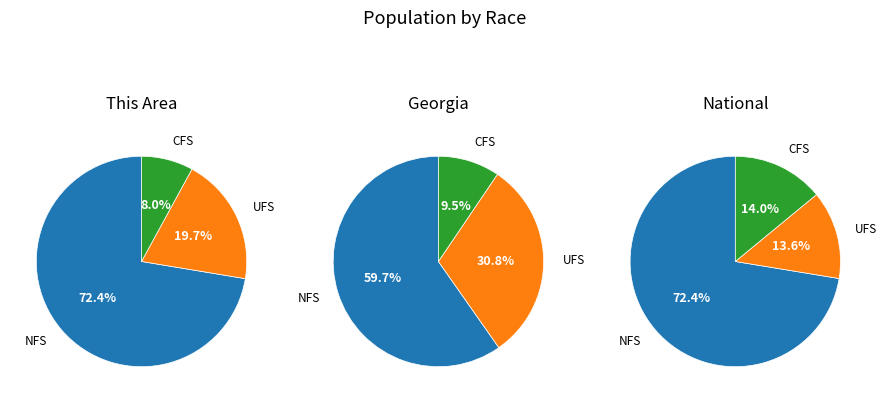

To the nearest percent, what portion does this_area represent?

72%